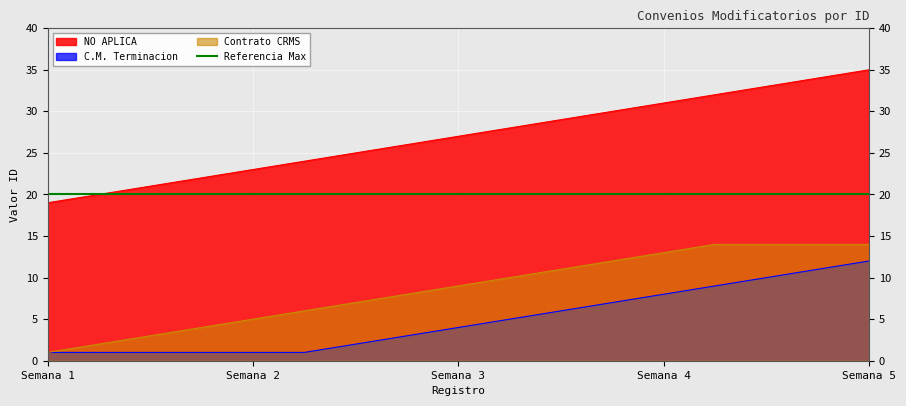

True or false: C.M. Terminacion and NO APLICA cross at least once.

False